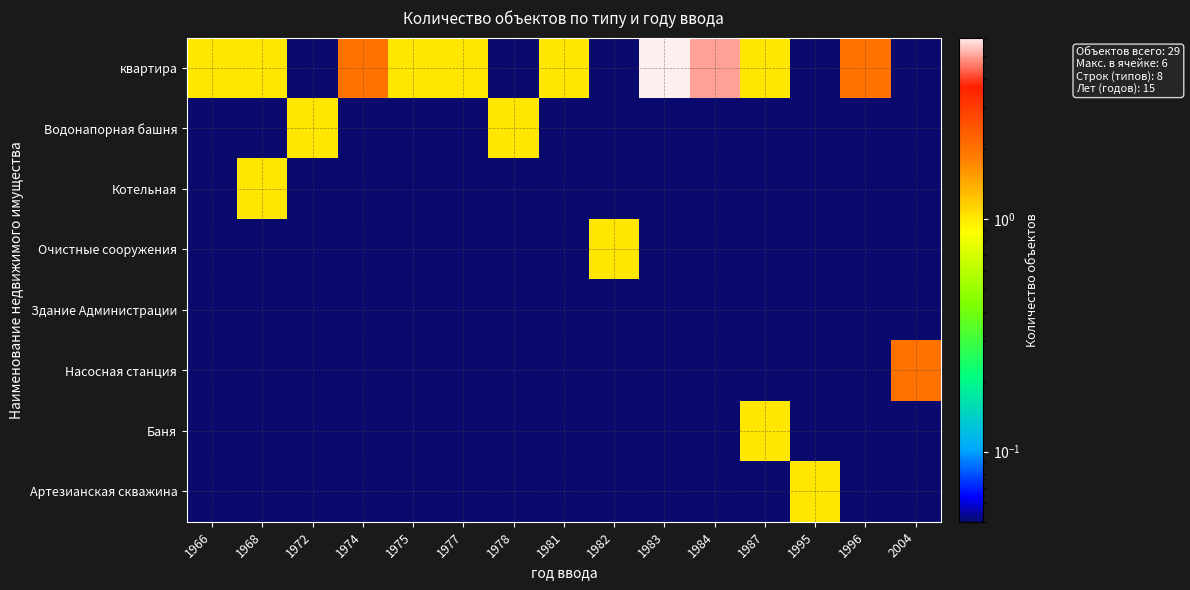

Reading left to right, transcribe all the data shown in this chart.

квартира: 1966=1.0	1968=1.0	1972=0.0	1974=2.0	1975=1.0	1977=1.0	1978=0.0	1981=1.0	1982=0.0	1983=6.0	1984=5.0	1987=1.0	1995=0.0	1996=2.0	2004=0.0
Водонапорная башня: 1966=0.0	1968=0.0	1972=1.0	1974=0.0	1975=0.0	1977=0.0	1978=1.0	1981=0.0	1982=0.0	1983=0.0	1984=0.0	1987=0.0	1995=0.0	1996=0.0	2004=0.0
Котельная: 1966=0.0	1968=1.0	1972=0.0	1974=0.0	1975=0.0	1977=0.0	1978=0.0	1981=0.0	1982=0.0	1983=0.0	1984=0.0	1987=0.0	1995=0.0	1996=0.0	2004=0.0
Очистные сооружения: 1966=0.0	1968=0.0	1972=0.0	1974=0.0	1975=0.0	1977=0.0	1978=0.0	1981=0.0	1982=1.0	1983=0.0	1984=0.0	1987=0.0	1995=0.0	1996=0.0	2004=0.0
Здание Администрации: 1966=0.0	1968=0.0	1972=0.0	1974=0.0	1975=0.0	1977=0.0	1978=0.0	1981=0.0	1982=0.0	1983=0.0	1984=0.0	1987=0.0	1995=0.0	1996=0.0	2004=0.0
Насосная станция: 1966=0.0	1968=0.0	1972=0.0	1974=0.0	1975=0.0	1977=0.0	1978=0.0	1981=0.0	1982=0.0	1983=0.0	1984=0.0	1987=0.0	1995=0.0	1996=0.0	2004=2.0
Баня: 1966=0.0	1968=0.0	1972=0.0	1974=0.0	1975=0.0	1977=0.0	1978=0.0	1981=0.0	1982=0.0	1983=0.0	1984=0.0	1987=1.0	1995=0.0	1996=0.0	2004=0.0
Артезианская скважина: 1966=0.0	1968=0.0	1972=0.0	1974=0.0	1975=0.0	1977=0.0	1978=0.0	1981=0.0	1982=0.0	1983=0.0	1984=0.0	1987=0.0	1995=1.0	1996=0.0	2004=0.0